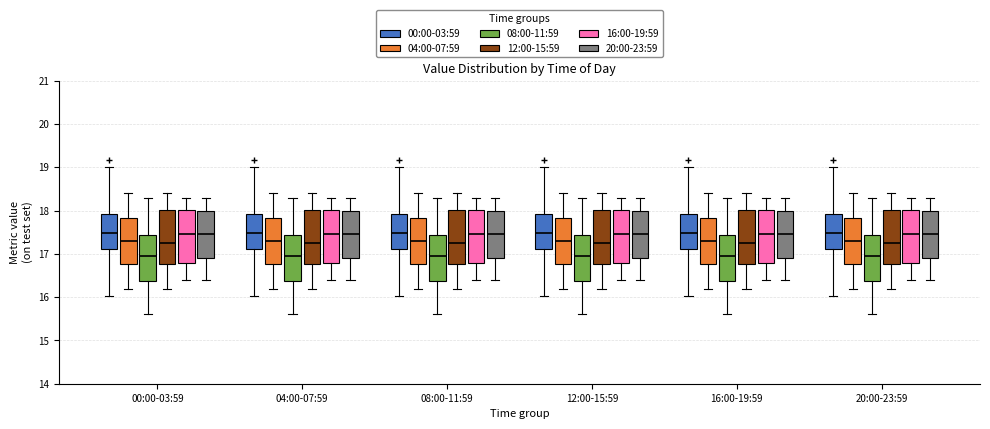

Reading left to right, transcribe this box plot: for each box, give where its median line is, the range the box spans, and where its two whiskers end, as read against the y-axis. The values are not printed on the chart, so give them approximately, as read against the axis.

00:00-03:59 (00:00-03:59): median 17.5, box 17.1 to 17.9, whiskers 16.0 to 19.0
00:00-03:59 (04:00-07:59): median 17.3, box 16.8 to 17.8, whiskers 16.2 to 18.4
00:00-03:59 (08:00-11:59): median 17.0, box 16.4 to 17.4, whiskers 15.6 to 18.3
00:00-03:59 (12:00-15:59): median 17.3, box 16.8 to 18.0, whiskers 16.2 to 18.4
00:00-03:59 (16:00-19:59): median 17.5, box 16.8 to 18.0, whiskers 16.4 to 18.3
00:00-03:59 (20:00-23:59): median 17.5, box 16.9 to 18.0, whiskers 16.4 to 18.3
04:00-07:59 (00:00-03:59): median 17.5, box 17.1 to 17.9, whiskers 16.0 to 19.0
04:00-07:59 (04:00-07:59): median 17.3, box 16.8 to 17.8, whiskers 16.2 to 18.4
04:00-07:59 (08:00-11:59): median 17.0, box 16.4 to 17.4, whiskers 15.6 to 18.3
04:00-07:59 (12:00-15:59): median 17.3, box 16.8 to 18.0, whiskers 16.2 to 18.4
04:00-07:59 (16:00-19:59): median 17.5, box 16.8 to 18.0, whiskers 16.4 to 18.3
04:00-07:59 (20:00-23:59): median 17.5, box 16.9 to 18.0, whiskers 16.4 to 18.3
08:00-11:59 (00:00-03:59): median 17.5, box 17.1 to 17.9, whiskers 16.0 to 19.0
08:00-11:59 (04:00-07:59): median 17.3, box 16.8 to 17.8, whiskers 16.2 to 18.4
08:00-11:59 (08:00-11:59): median 17.0, box 16.4 to 17.4, whiskers 15.6 to 18.3
08:00-11:59 (12:00-15:59): median 17.3, box 16.8 to 18.0, whiskers 16.2 to 18.4
08:00-11:59 (16:00-19:59): median 17.5, box 16.8 to 18.0, whiskers 16.4 to 18.3
08:00-11:59 (20:00-23:59): median 17.5, box 16.9 to 18.0, whiskers 16.4 to 18.3
12:00-15:59 (00:00-03:59): median 17.5, box 17.1 to 17.9, whiskers 16.0 to 19.0
12:00-15:59 (04:00-07:59): median 17.3, box 16.8 to 17.8, whiskers 16.2 to 18.4
12:00-15:59 (08:00-11:59): median 17.0, box 16.4 to 17.4, whiskers 15.6 to 18.3
12:00-15:59 (12:00-15:59): median 17.3, box 16.8 to 18.0, whiskers 16.2 to 18.4
12:00-15:59 (16:00-19:59): median 17.5, box 16.8 to 18.0, whiskers 16.4 to 18.3
12:00-15:59 (20:00-23:59): median 17.5, box 16.9 to 18.0, whiskers 16.4 to 18.3
16:00-19:59 (00:00-03:59): median 17.5, box 17.1 to 17.9, whiskers 16.0 to 19.0
16:00-19:59 (04:00-07:59): median 17.3, box 16.8 to 17.8, whiskers 16.2 to 18.4
16:00-19:59 (08:00-11:59): median 17.0, box 16.4 to 17.4, whiskers 15.6 to 18.3
16:00-19:59 (12:00-15:59): median 17.3, box 16.8 to 18.0, whiskers 16.2 to 18.4
16:00-19:59 (16:00-19:59): median 17.5, box 16.8 to 18.0, whiskers 16.4 to 18.3
16:00-19:59 (20:00-23:59): median 17.5, box 16.9 to 18.0, whiskers 16.4 to 18.3
20:00-23:59 (00:00-03:59): median 17.5, box 17.1 to 17.9, whiskers 16.0 to 19.0
20:00-23:59 (04:00-07:59): median 17.3, box 16.8 to 17.8, whiskers 16.2 to 18.4
20:00-23:59 (08:00-11:59): median 17.0, box 16.4 to 17.4, whiskers 15.6 to 18.3
20:00-23:59 (12:00-15:59): median 17.3, box 16.8 to 18.0, whiskers 16.2 to 18.4
20:00-23:59 (16:00-19:59): median 17.5, box 16.8 to 18.0, whiskers 16.4 to 18.3
20:00-23:59 (20:00-23:59): median 17.5, box 16.9 to 18.0, whiskers 16.4 to 18.3